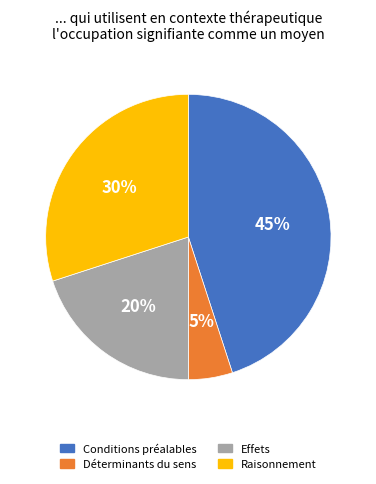

To the nearest percent, what portion does Effets represent?

20%